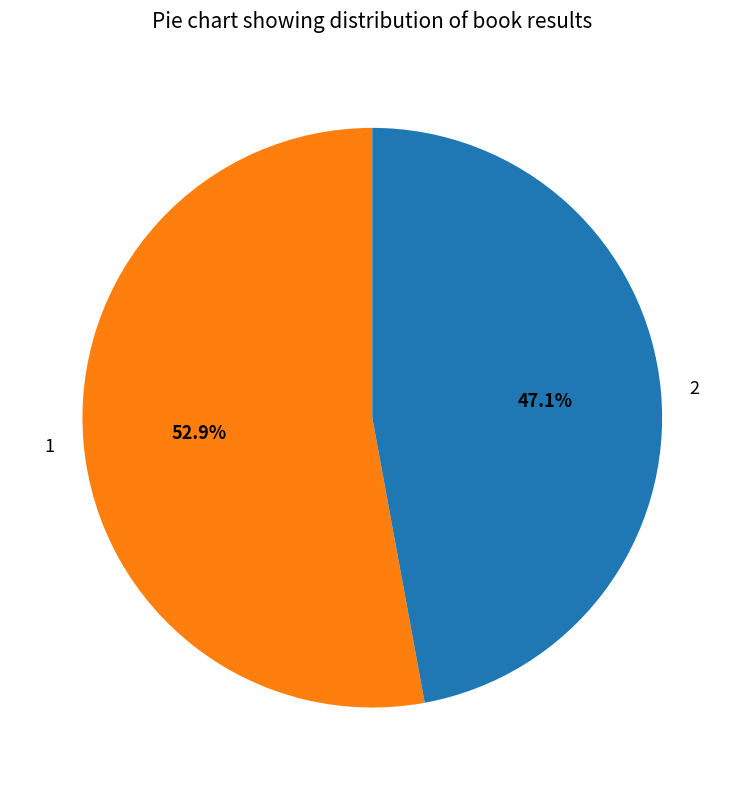

To the nearest percent, what percentage of the pie is 1?

53%